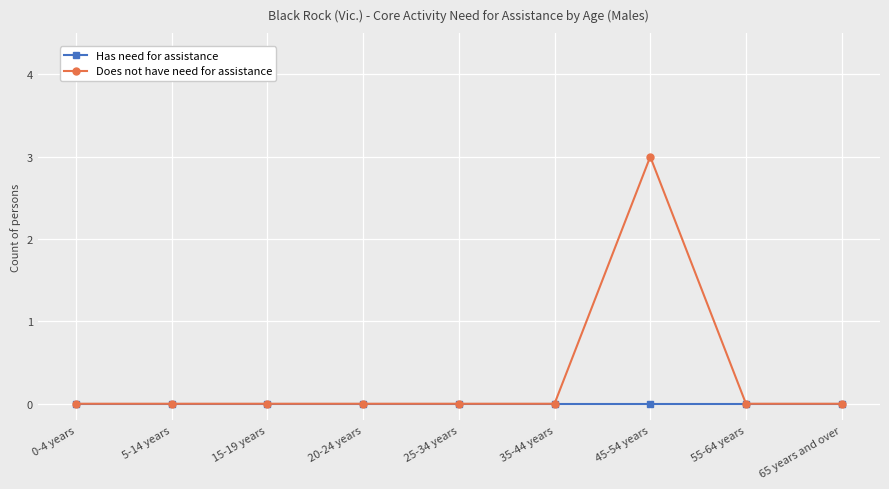

What is the maximum value for Does not have need for assistance?

3